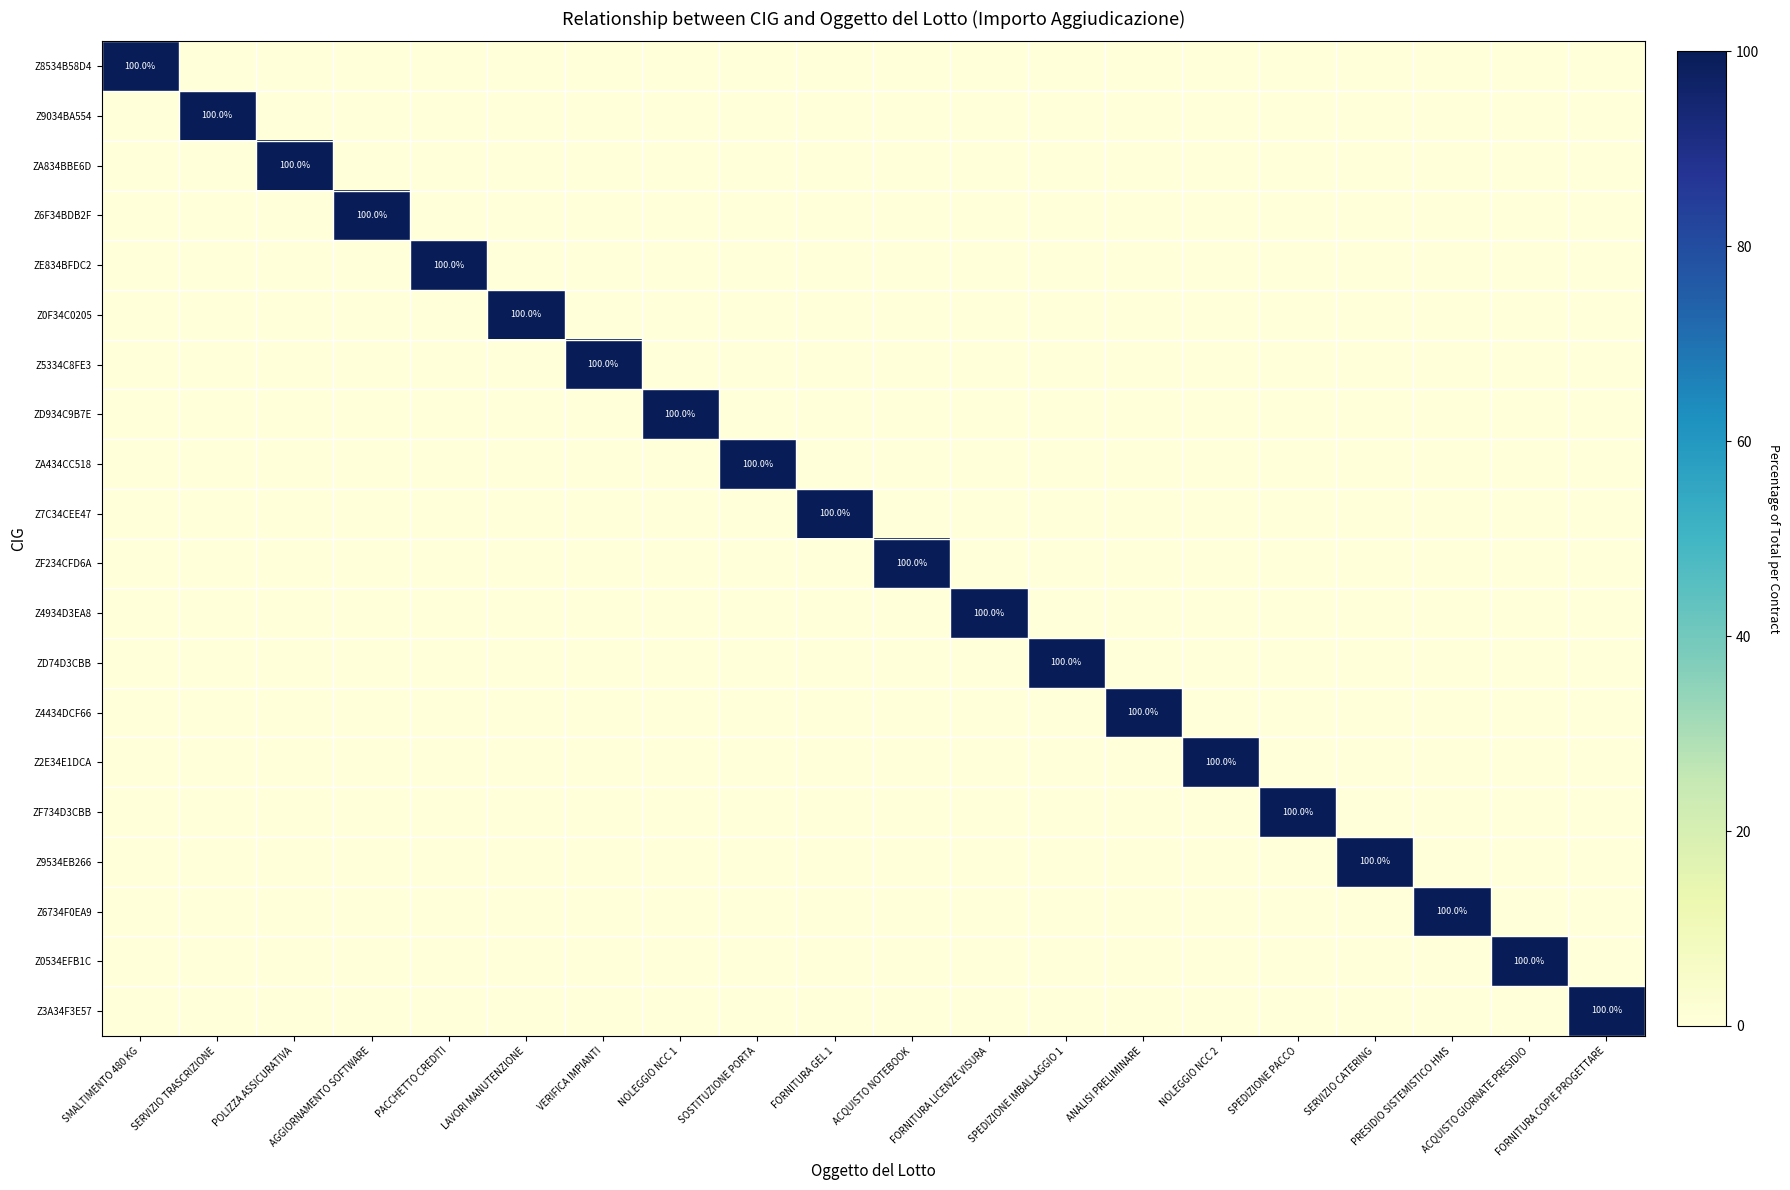

Which series has the largest total across all categories?

Z8534B58D4